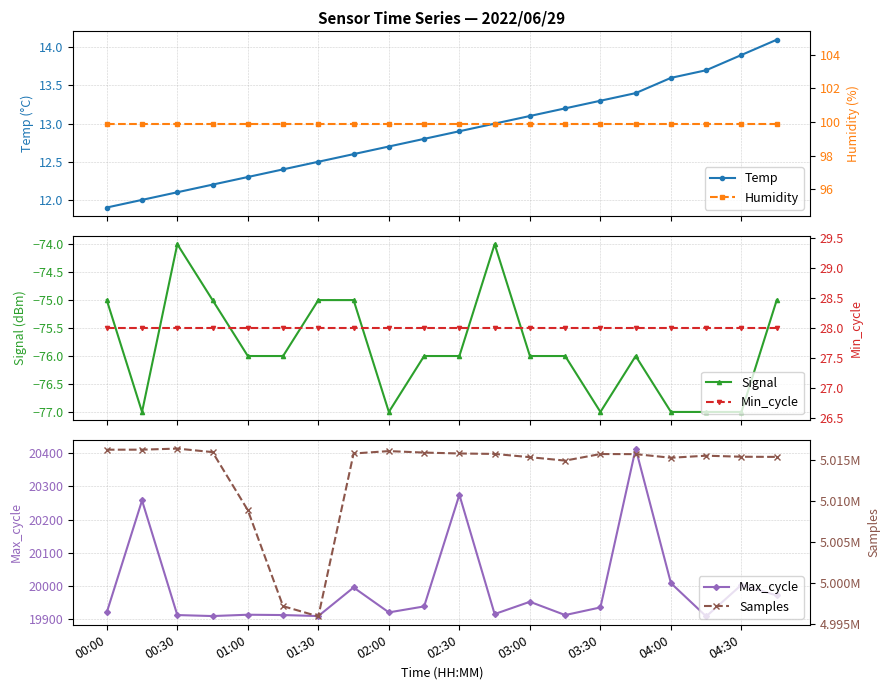

Rank the series by their maximum value, from lowest to highest.

Signal, Temp, Min_cycle, Humidity, Max_cycle, Samples